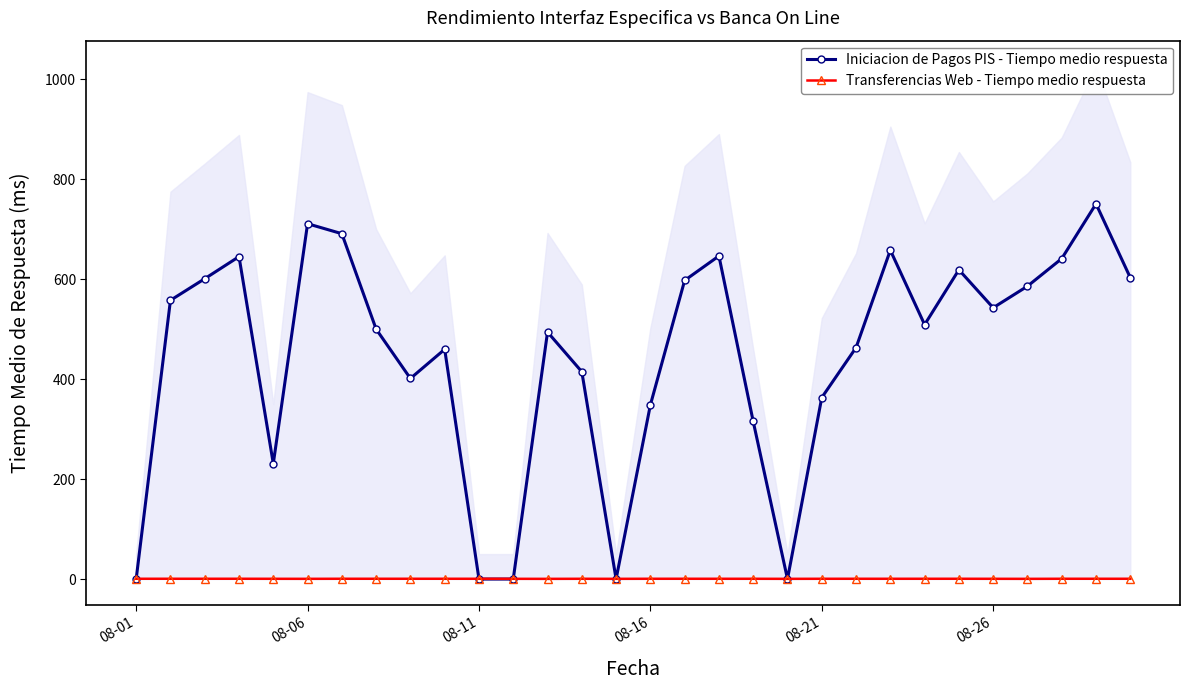

In Iniciacion de Pagos PIS - Tiempo medio respuesta, how many points are higher than both neighbors (excluding endpoints)?

8